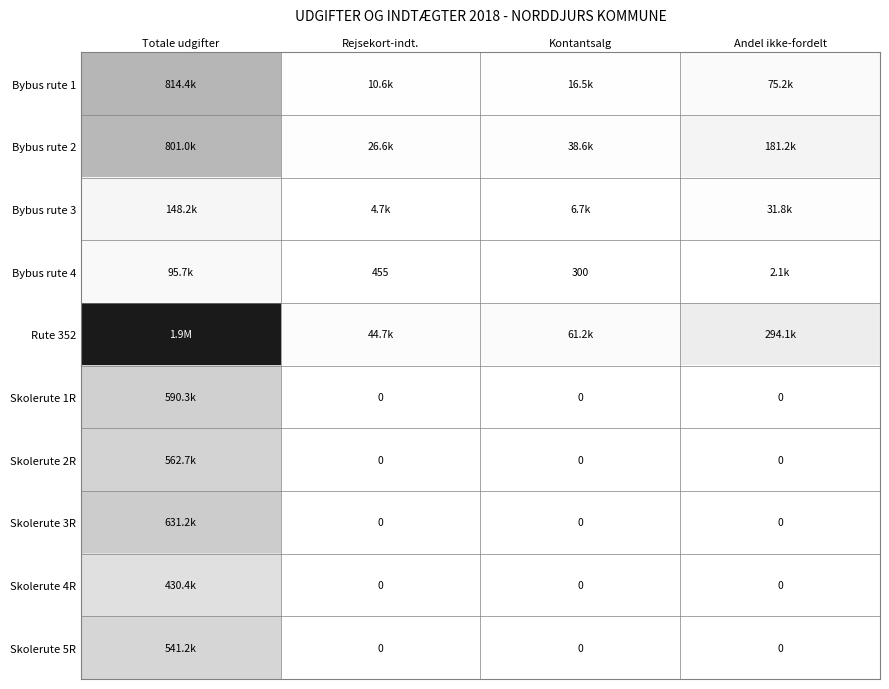

What is the sum of the Bybus rute 2 values at Totale udgifter and Kontantsalg?

839636.9